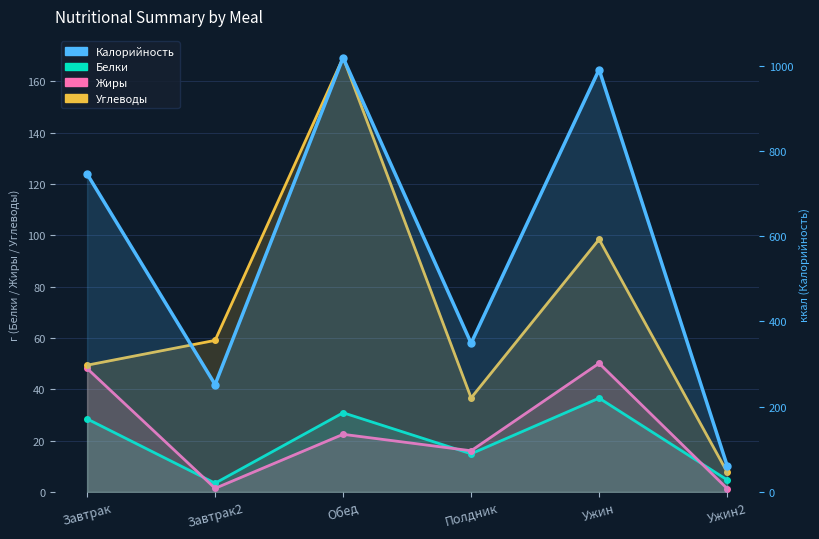

Which series has the widest spread of values?

Калорийность